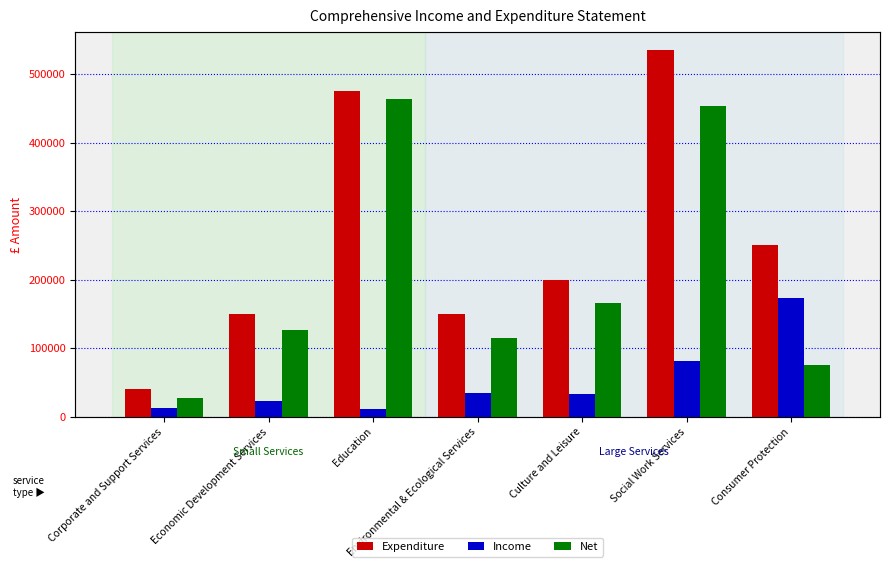

At which category is the sum across all series the highest?

Social Work Services